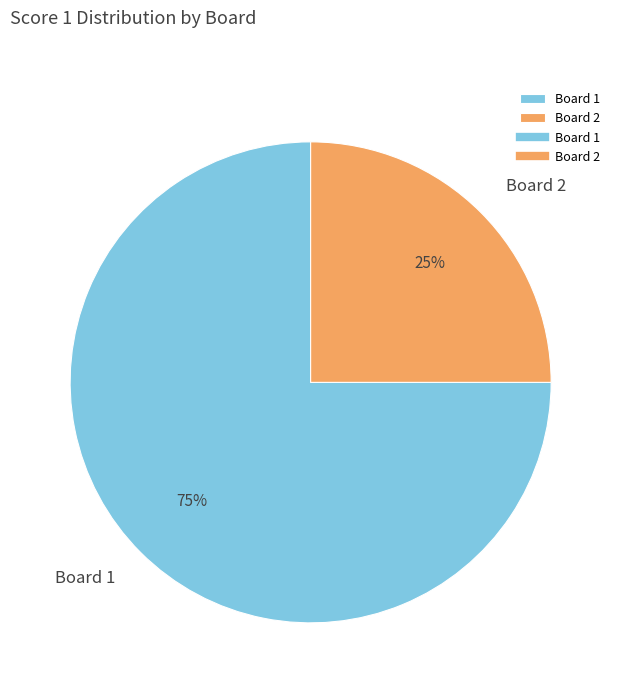

Does Board 2 account for over 50% of the chart?

No